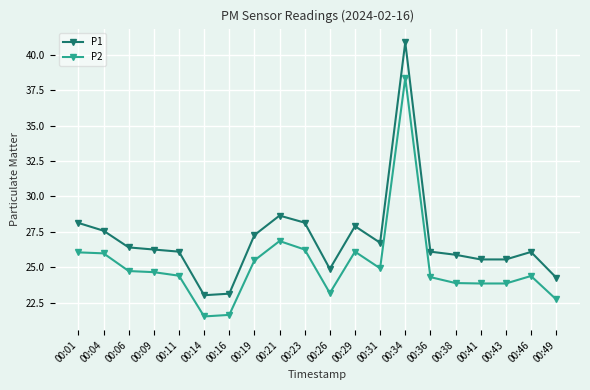

At which label does P2 reach its peak?

00:34